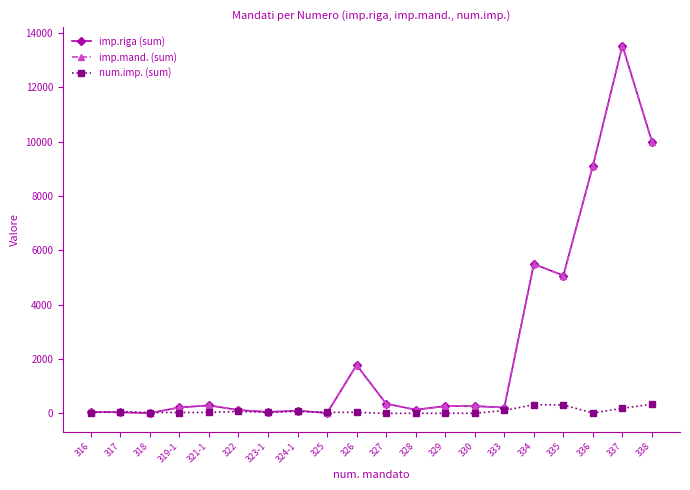

At 325, list the series in order from largest to smallest.

num.imp. (sum), imp.riga (sum), imp.mand. (sum)